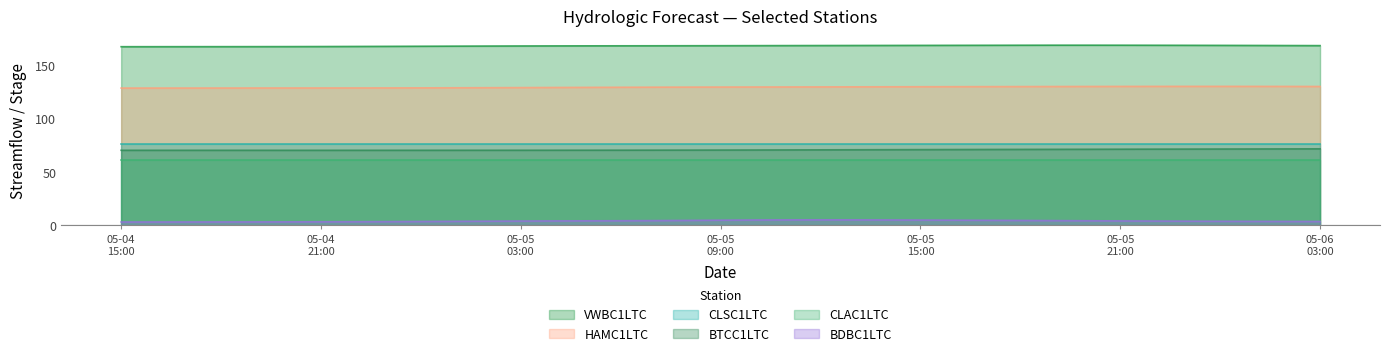

At how many categories does at least one series exceed 142?

37